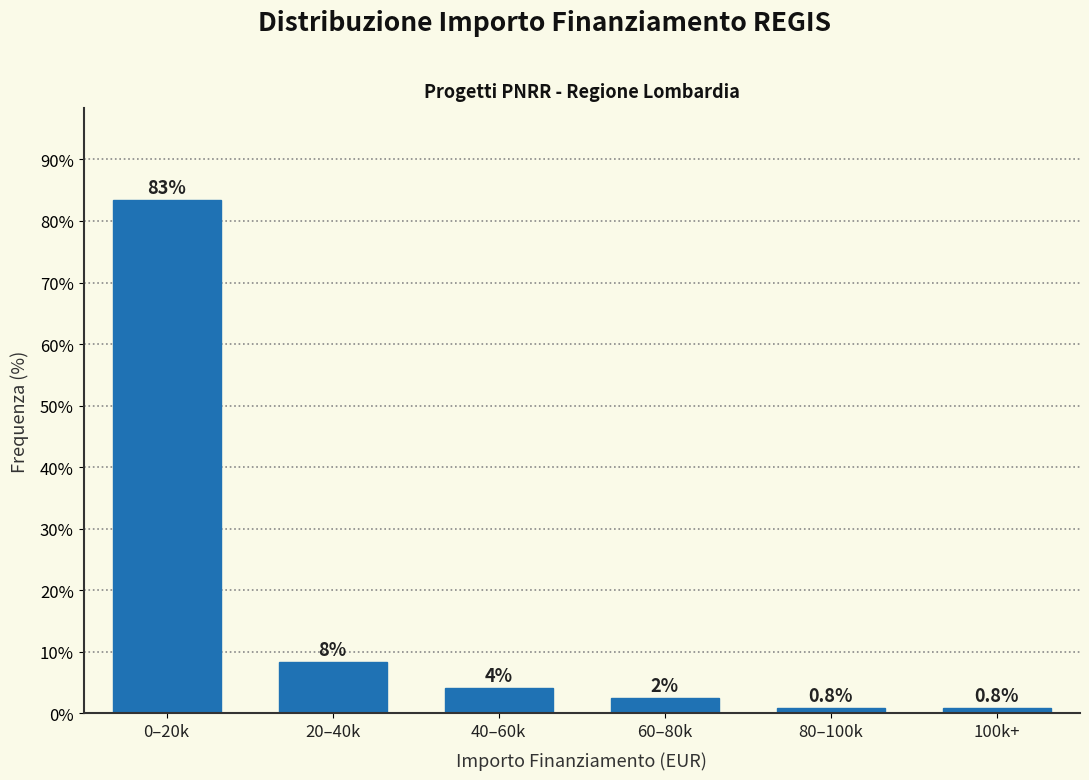

Is it true that the value at 60–80k is 2.5?

True